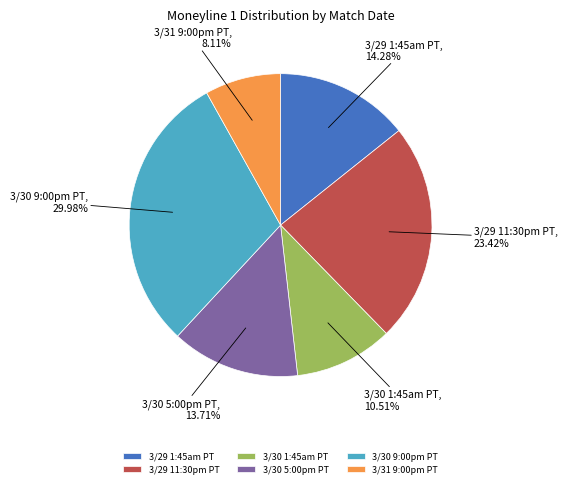

To the nearest percent, what portion does 3/30 5:00pm PT represent?

14%